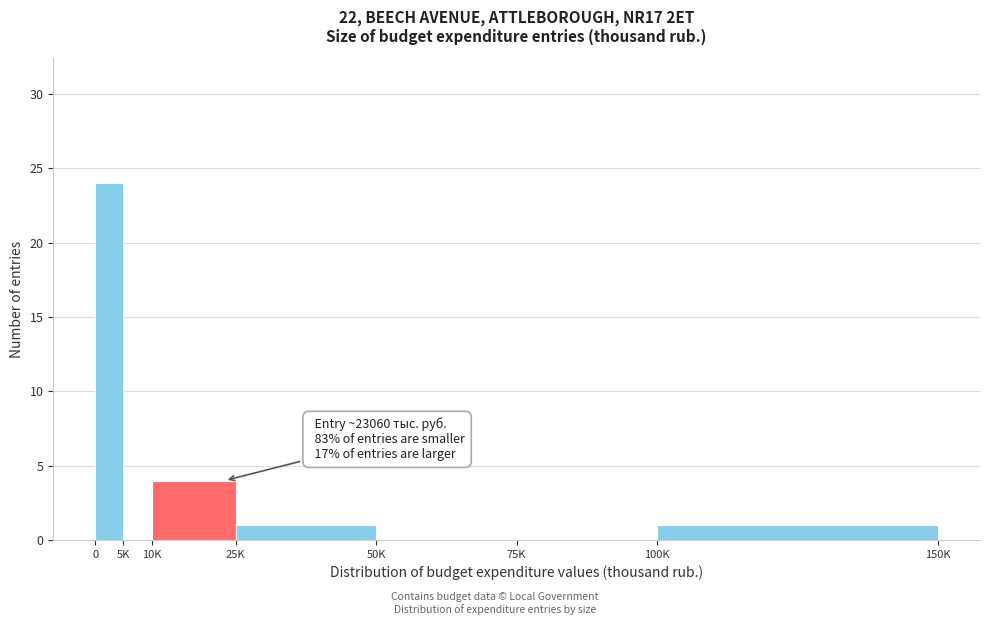

Reading left to right, transcribe all the data shown in this chart.

0=24	5K=0	10K=4	25K=1	50K=0	75K=0	100K=1